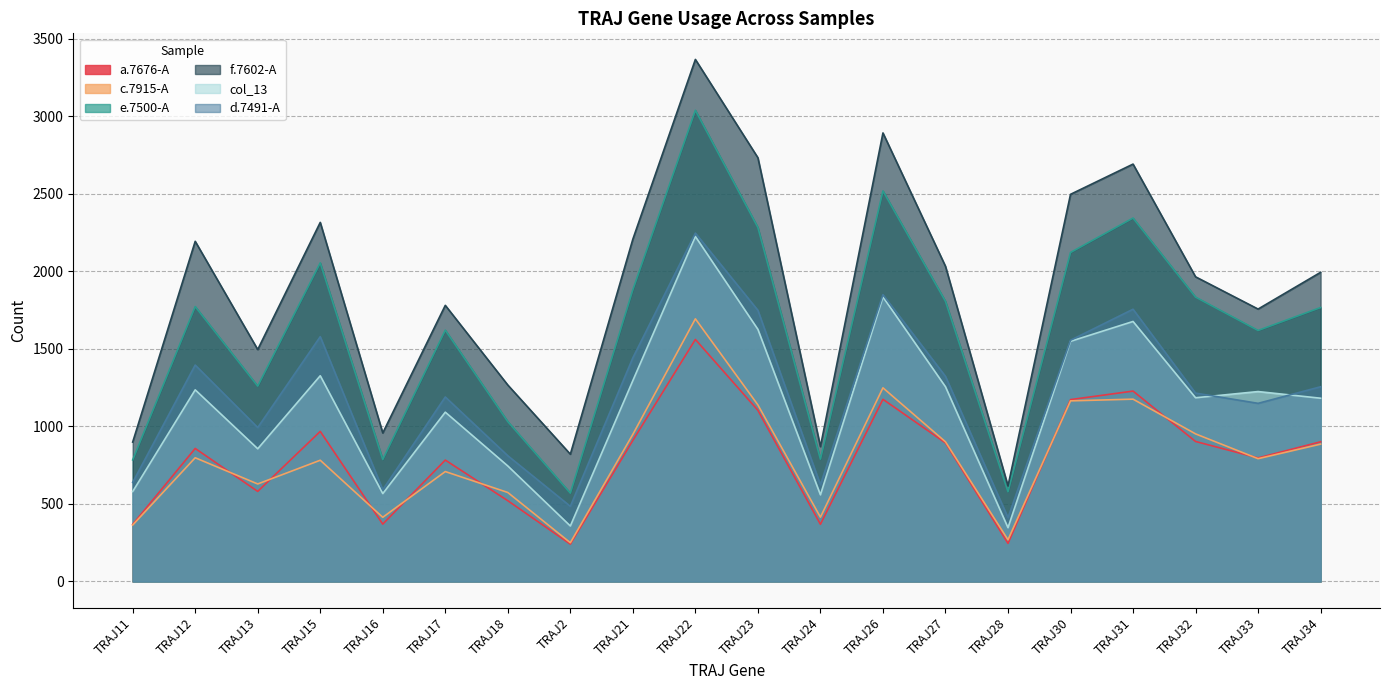

Is it true that f.7602-A equals 616 at TRAJ28?

True